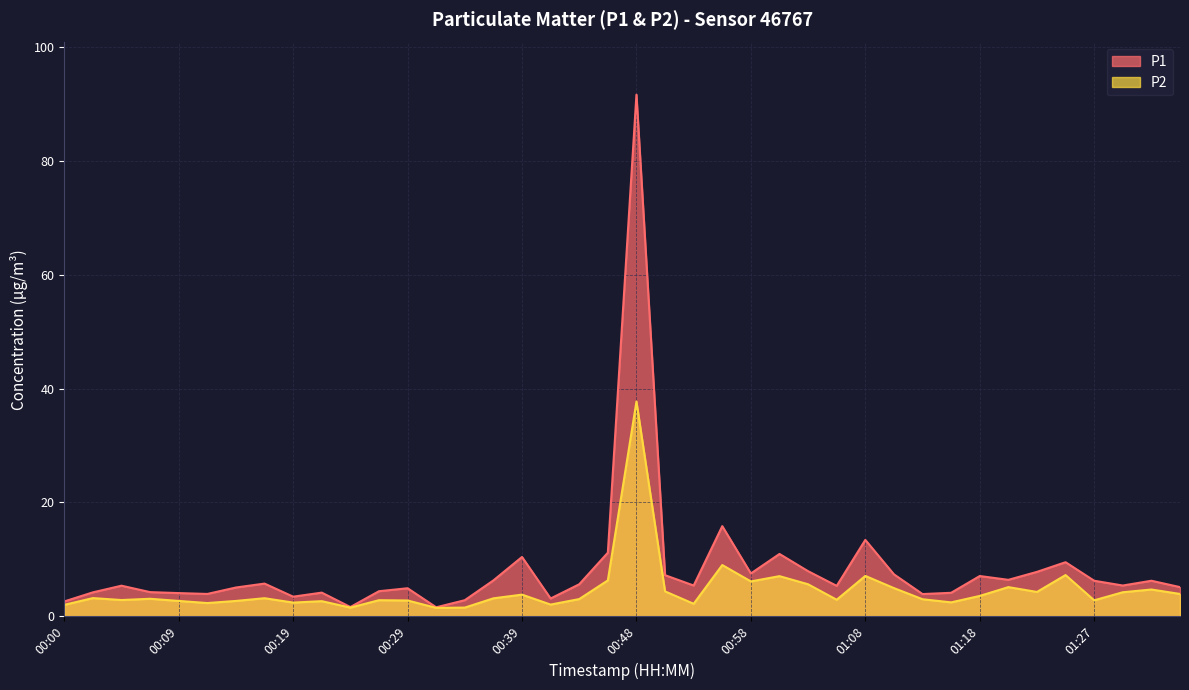

What is the value of the P2 point at the 9th from the left?

2.4